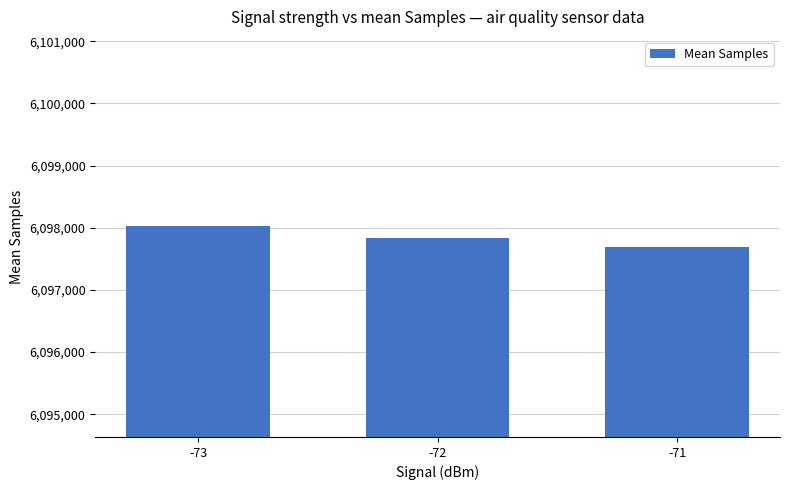

Rank the categories by value from highest to lowest.

-73, -72, -71